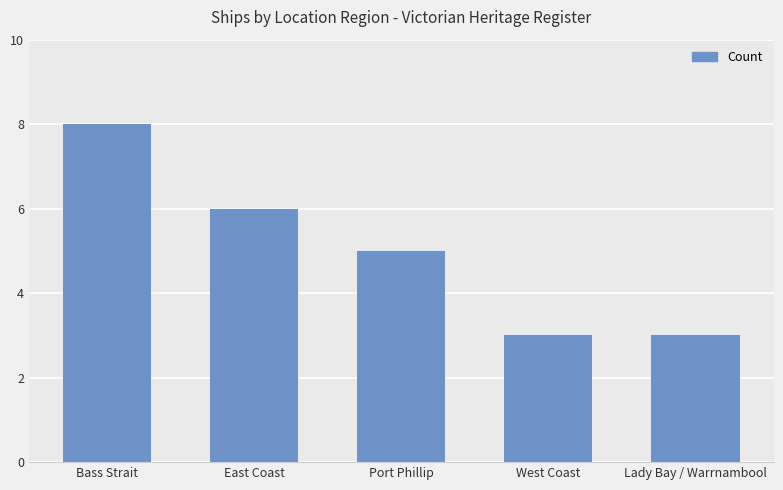

What is the label of the 1st bar from the right?

Lady Bay / Warrnambool